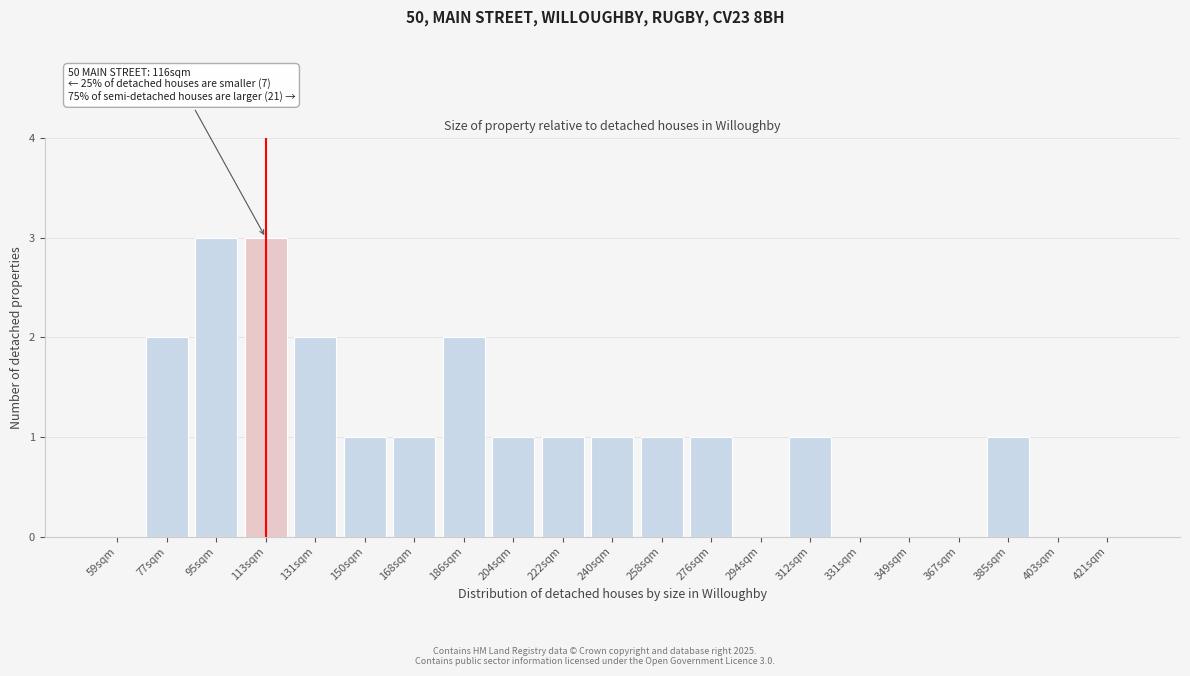

Reading left to right, list all the values displayed in this chart.

59sqm=0	77sqm=2	95sqm=3	113sqm=3	131sqm=2	150sqm=1	168sqm=1	186sqm=2	204sqm=1	222sqm=1	240sqm=1	258sqm=1	276sqm=1	294sqm=0	312sqm=1	331sqm=0	349sqm=0	367sqm=0	385sqm=1	403sqm=0	421sqm=0